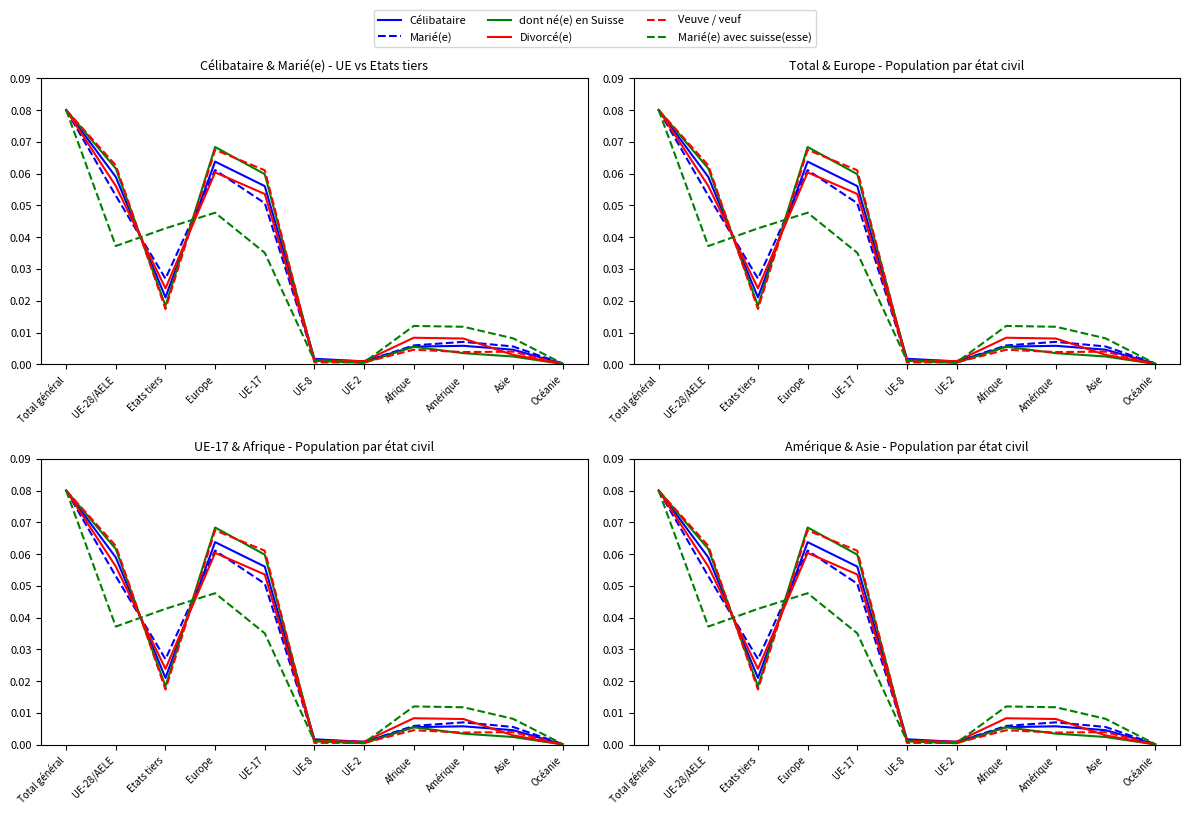

The Célibataire series shows 0.1 at UE-17. True or false?

True